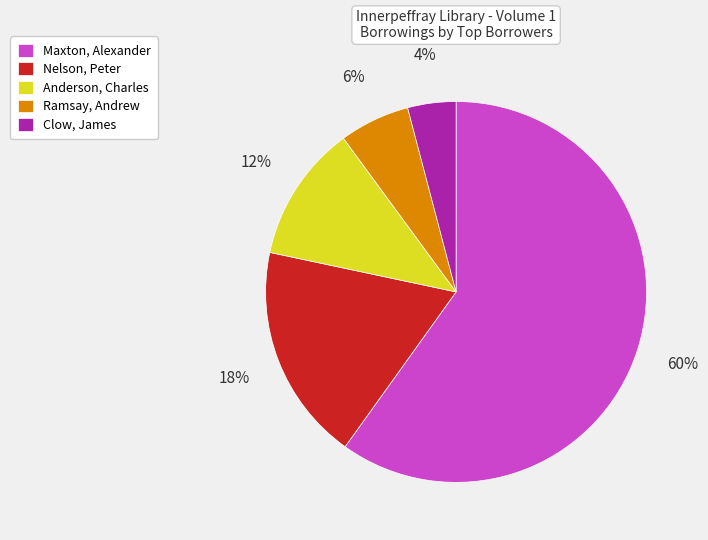

To the nearest percent, what is the average slice percentage?

20%